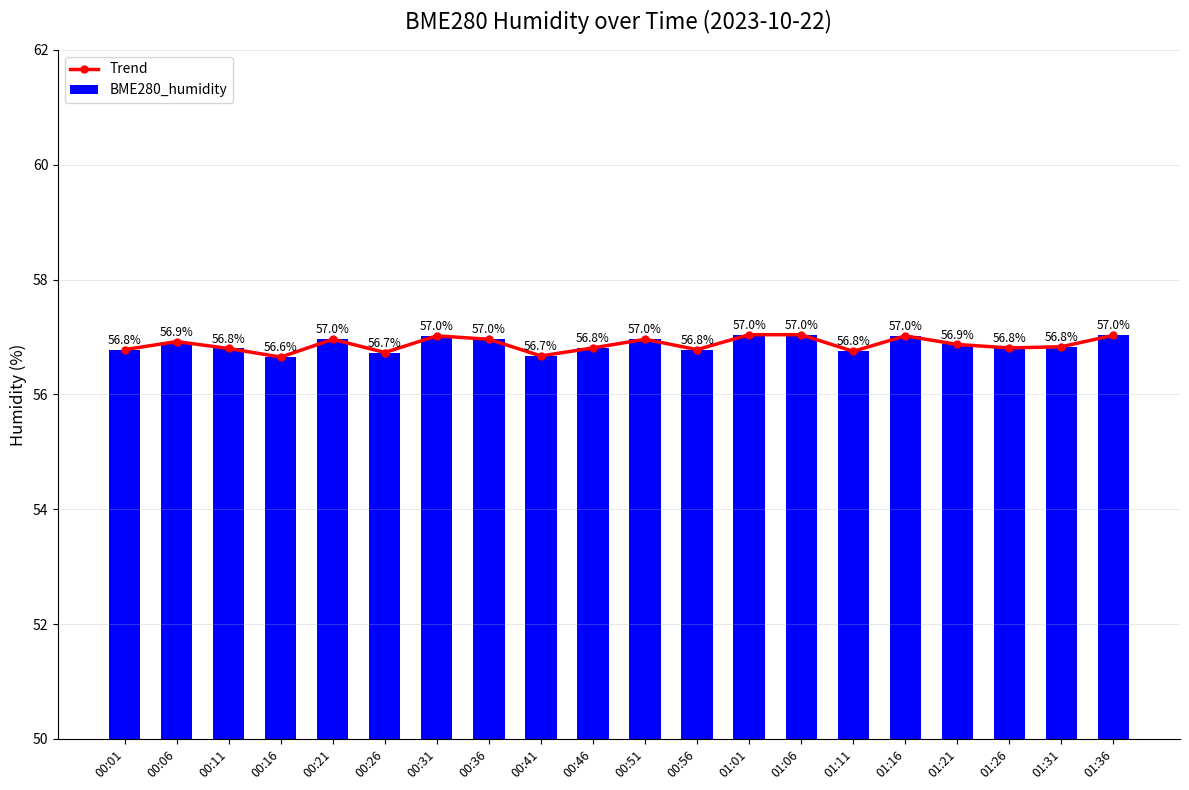

Is it true that Trend equals 74.6 at 01:11?

False